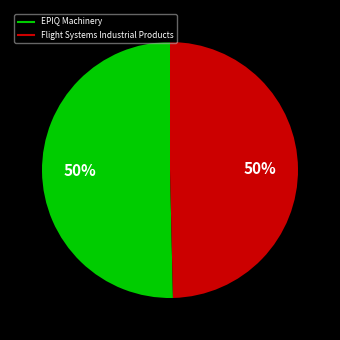

What is the ratio of the value at EPIQ Machinery to the value at Flight Systems Industrial Products?

1.0